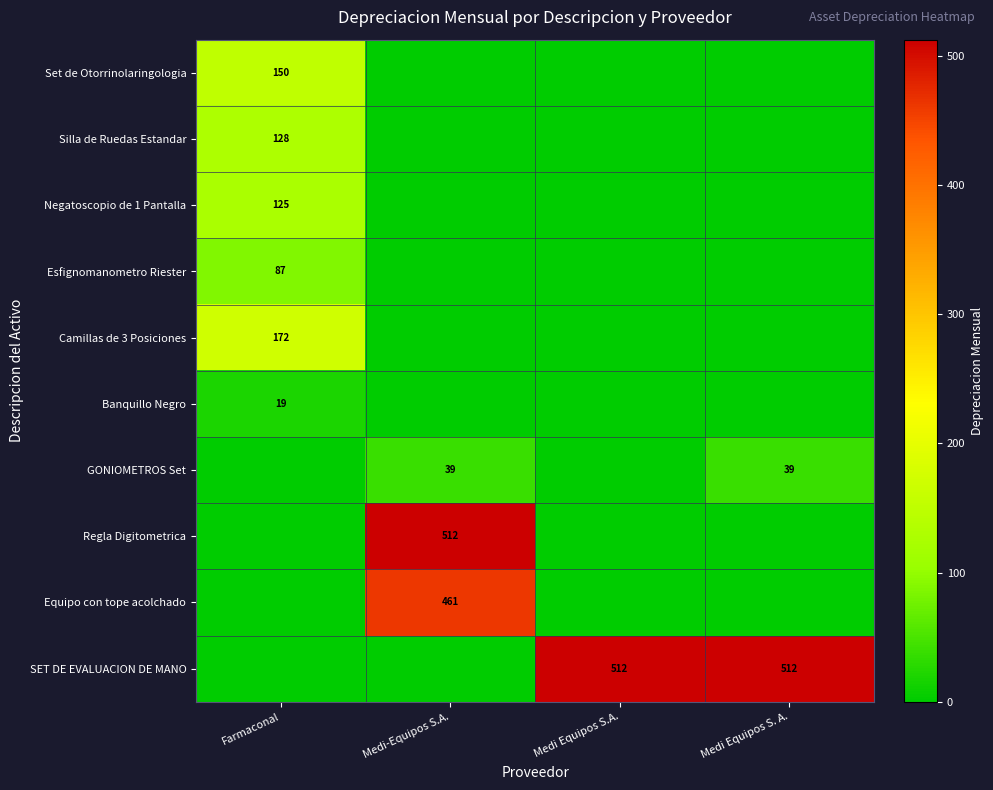

The value of Banquillo Negro at Farmaconal is 9. True or false?

False